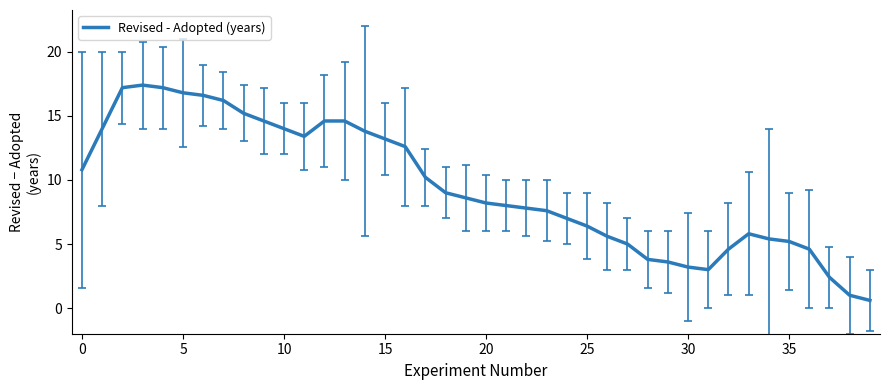

What is the maximum value shown in the chart?

17.4